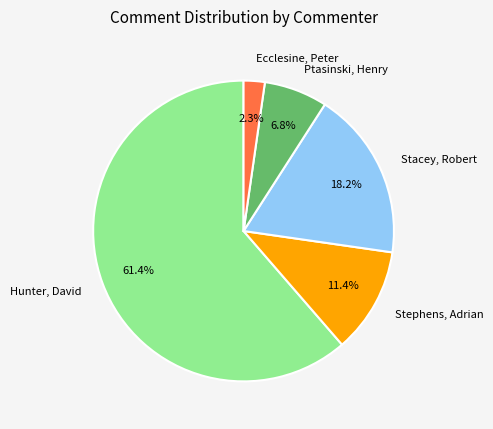

What is the smallest slice in the pie chart?

Ecclesine, Peter